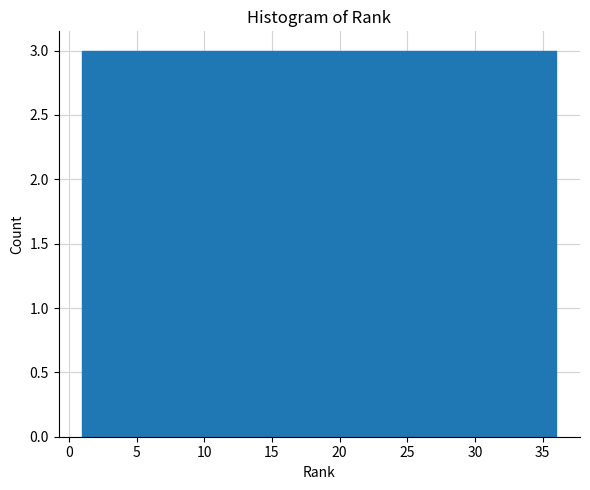

Reading left to right, list every bar in this chart as the range it spans on the x-axis followed by its height. Neither the bar edges nor the heights are printed on the chart, so give them approximately, as read against the axes.

1.0 to 4.0: 3
4.0 to 7.0: 3
7.0 to 10.0: 3
10.0 to 12.5: 3
12.5 to 15.5: 3
15.5 to 18.5: 3
18.5 to 21.5: 3
21.5 to 24.5: 3
24.5 to 27.5: 3
27.5 to 30.0: 3
30.0 to 33.0: 3
33.0 to 36.0: 3